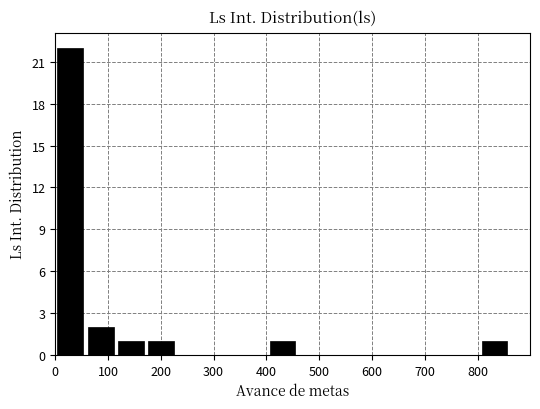

What is the height of the bar covering 400 to 460 on the x-axis? Neither the bar edges nor the heights are printed on the chart, so give them approximately, as read against the axes.

1